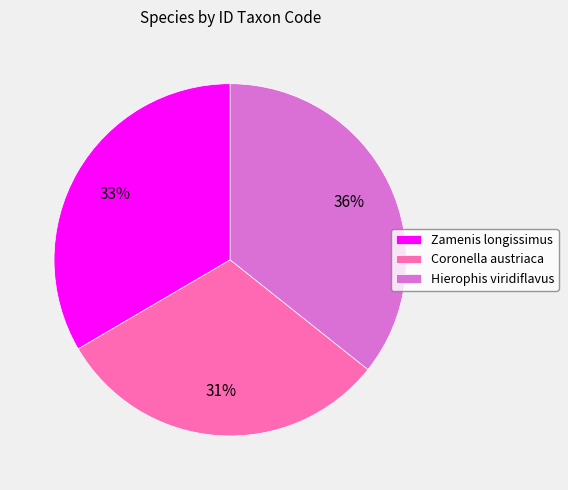

Which slice is the largest?

Hierophis viridiflavus